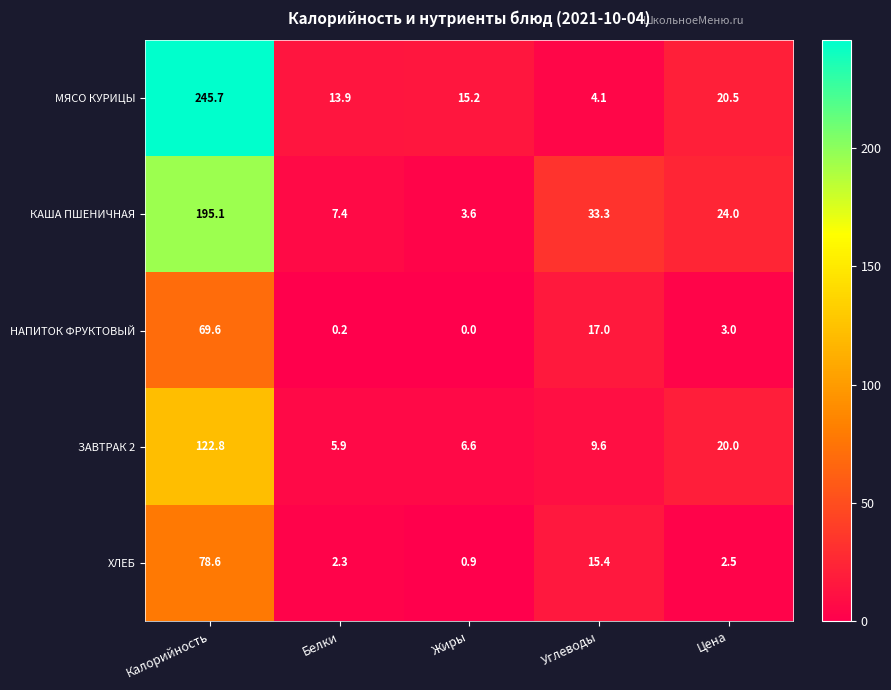

Reading left to right, extract all data points from this chart.

МЯСО КУРИЦЫ: 245.7	13.9	15.2	4.1	20.5
КАША ПШЕНИЧНАЯ: 195.1	7.4	3.6	33.3	24.0
НАПИТОК ФРУКТОВЫЙ: 69.6	0.2	0.0	17.0	3.0
ЗАВТРАК 2: 122.8	5.9	6.6	9.6	20.0
ХЛЕБ: 78.6	2.3	0.9	15.4	2.5